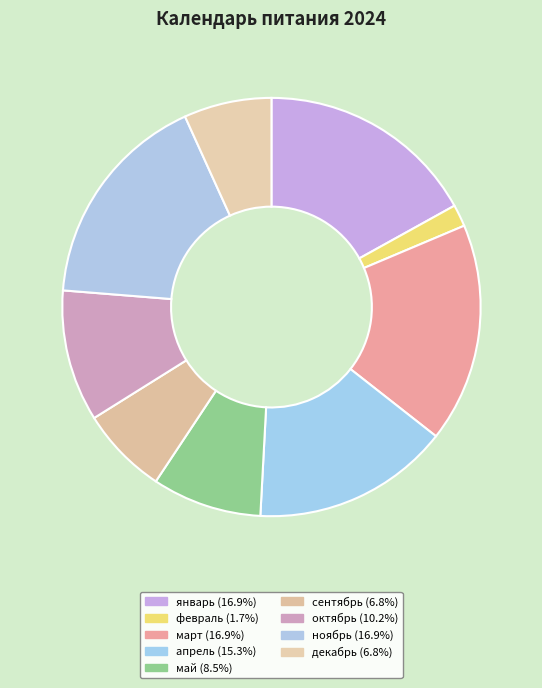

Which has a higher value, февраль or апрель?

апрель